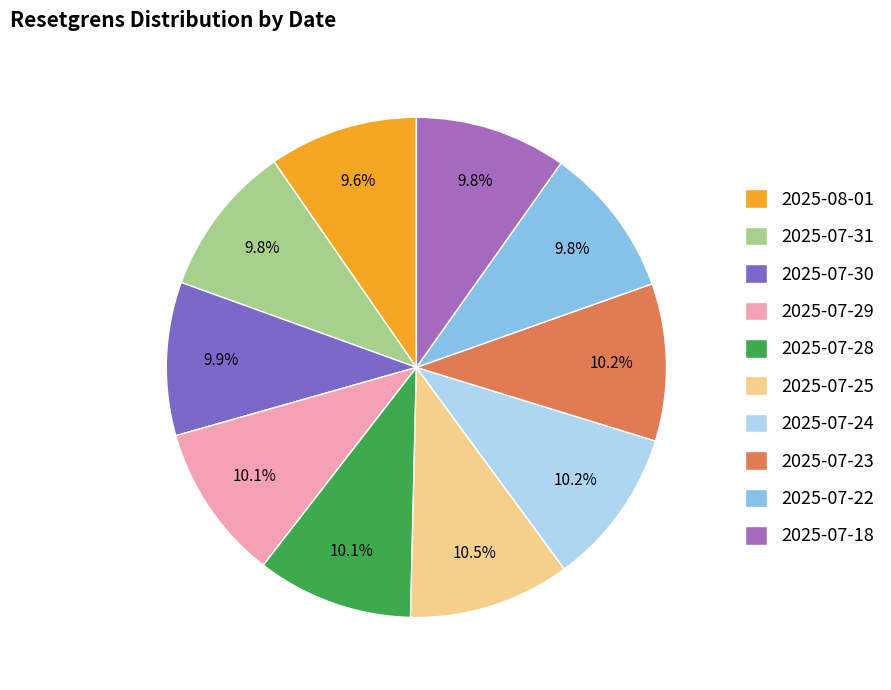

Combined, do 2025-07-22 and 2025-07-24 account for over 50%?

No